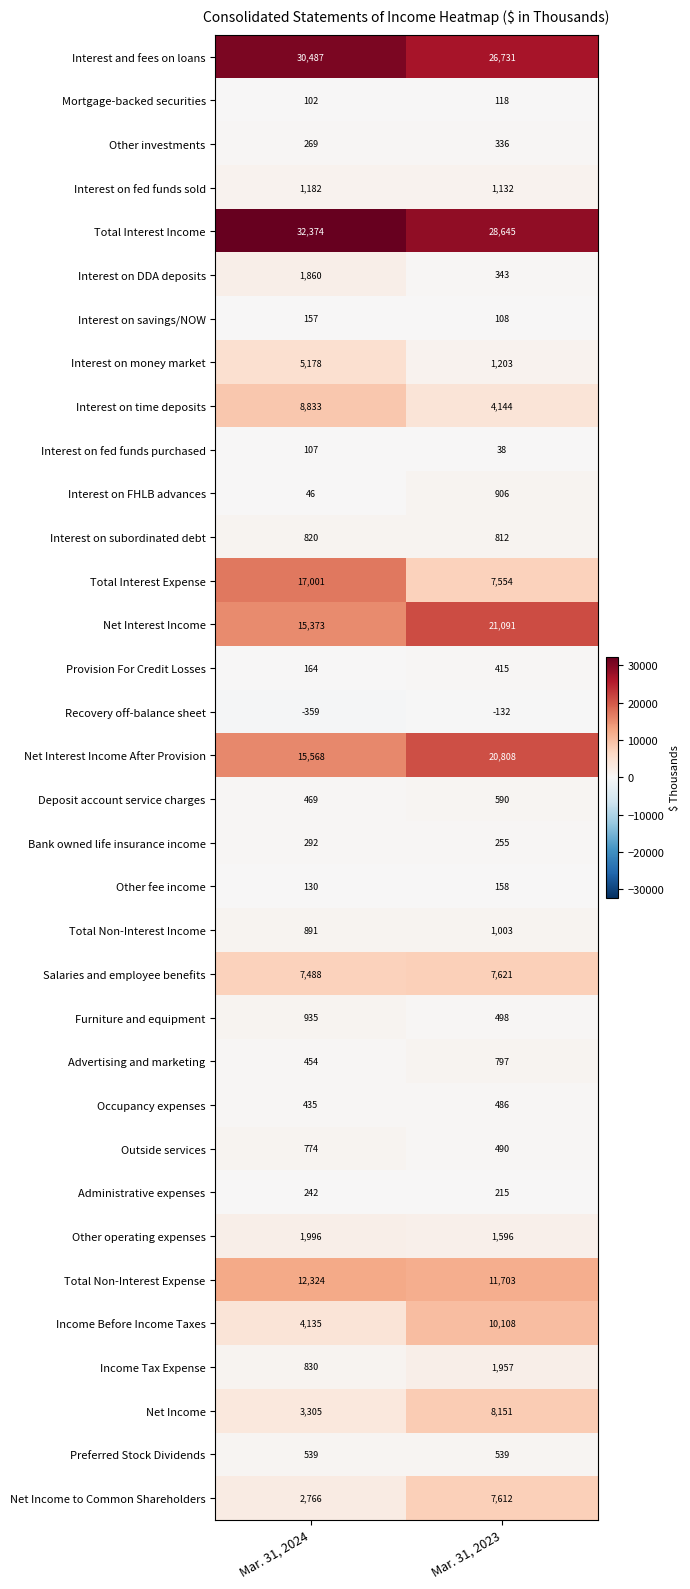

Count the number of data series in this chart.

34